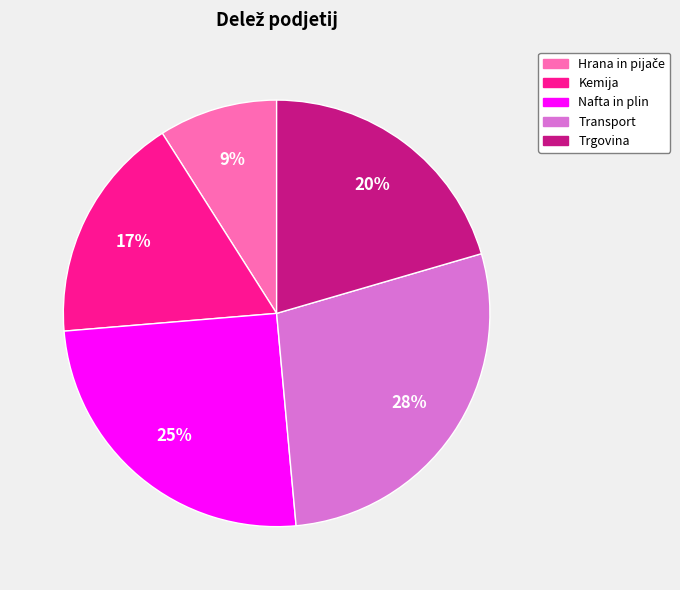

Which slice is the largest?

Transport